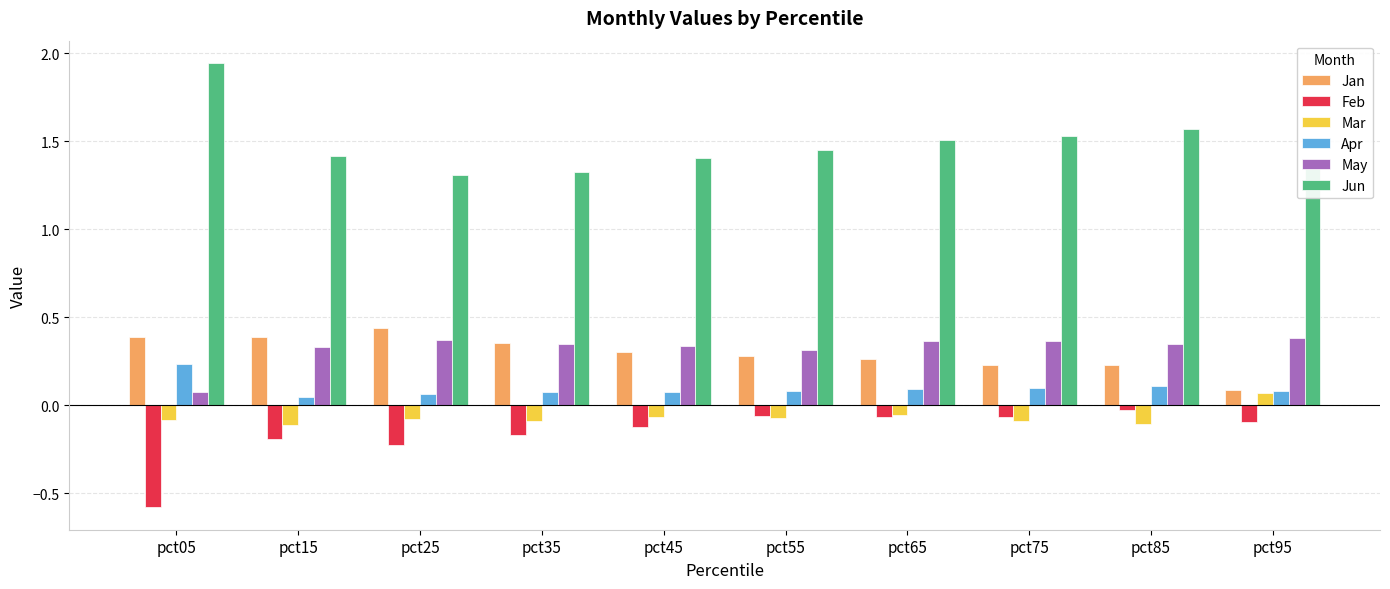

The Feb series shows -0.2 at pct95. True or false?

False